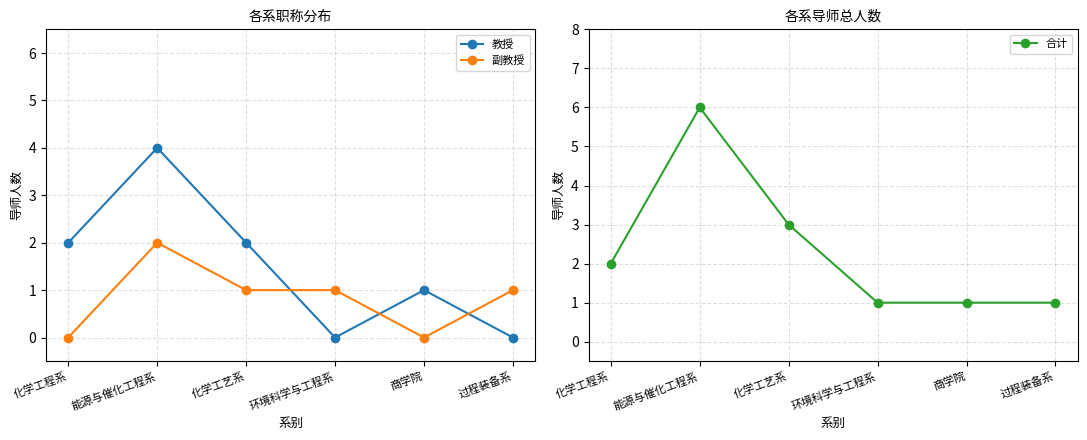

Which has a higher value, 商学院 or 化学工艺系?

化学工艺系